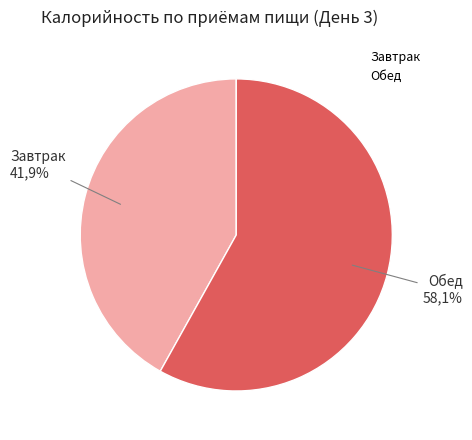

What percentage is the Завтрак slice, to the nearest percent?

42%